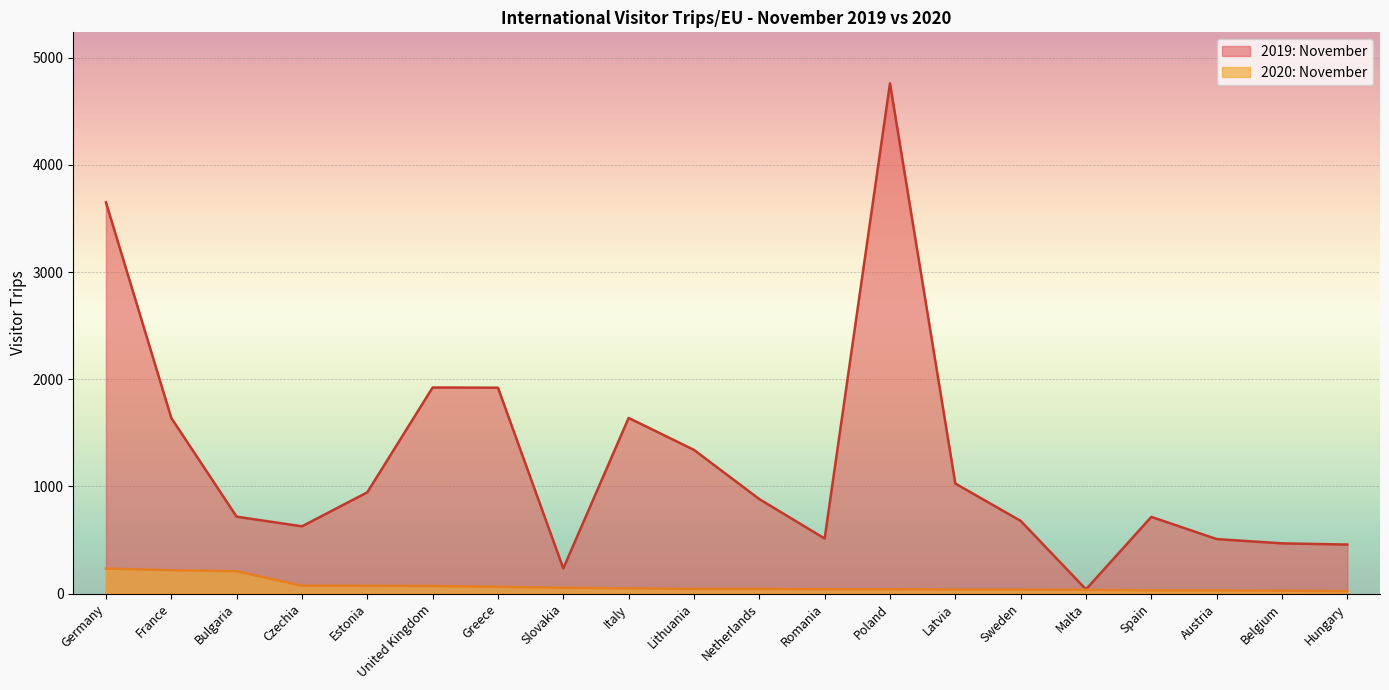

What is the lowest value of the 2019: November series?

40